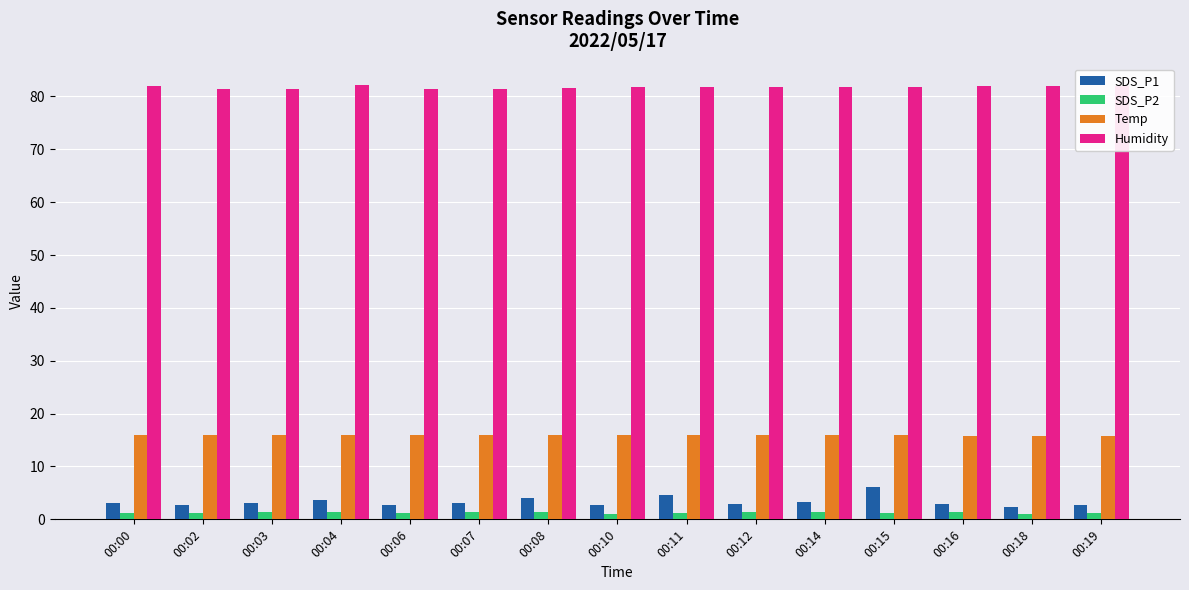

How many series are shown in this chart?

4